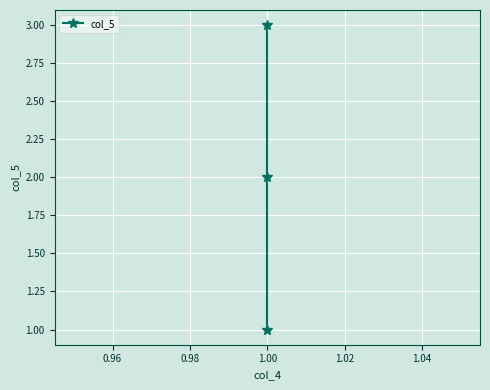

What is the difference between the second highest and minimum values?

1